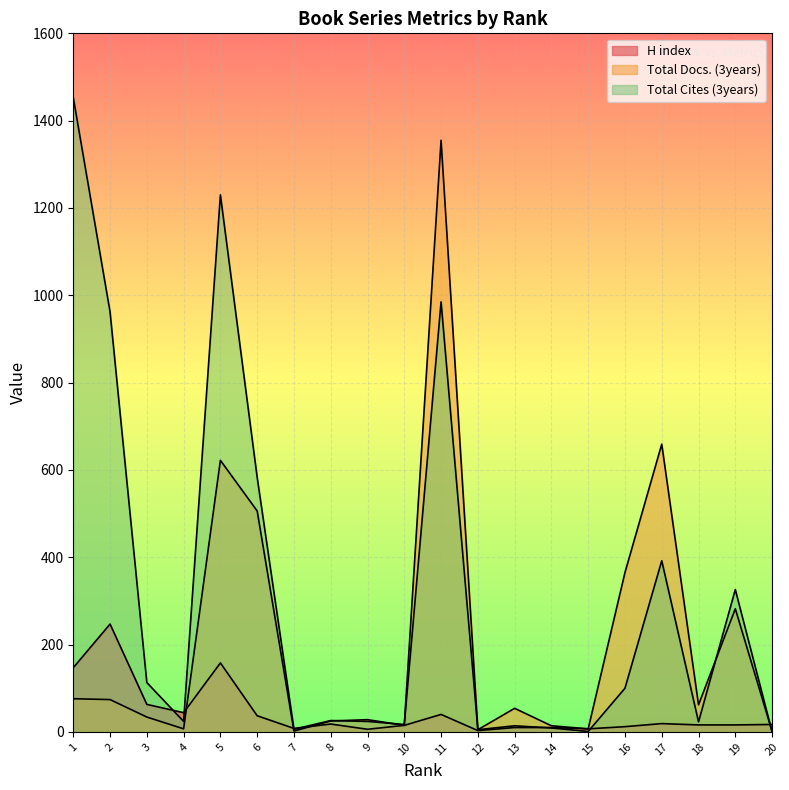

At how many categories does at least one series exceed 453?

6